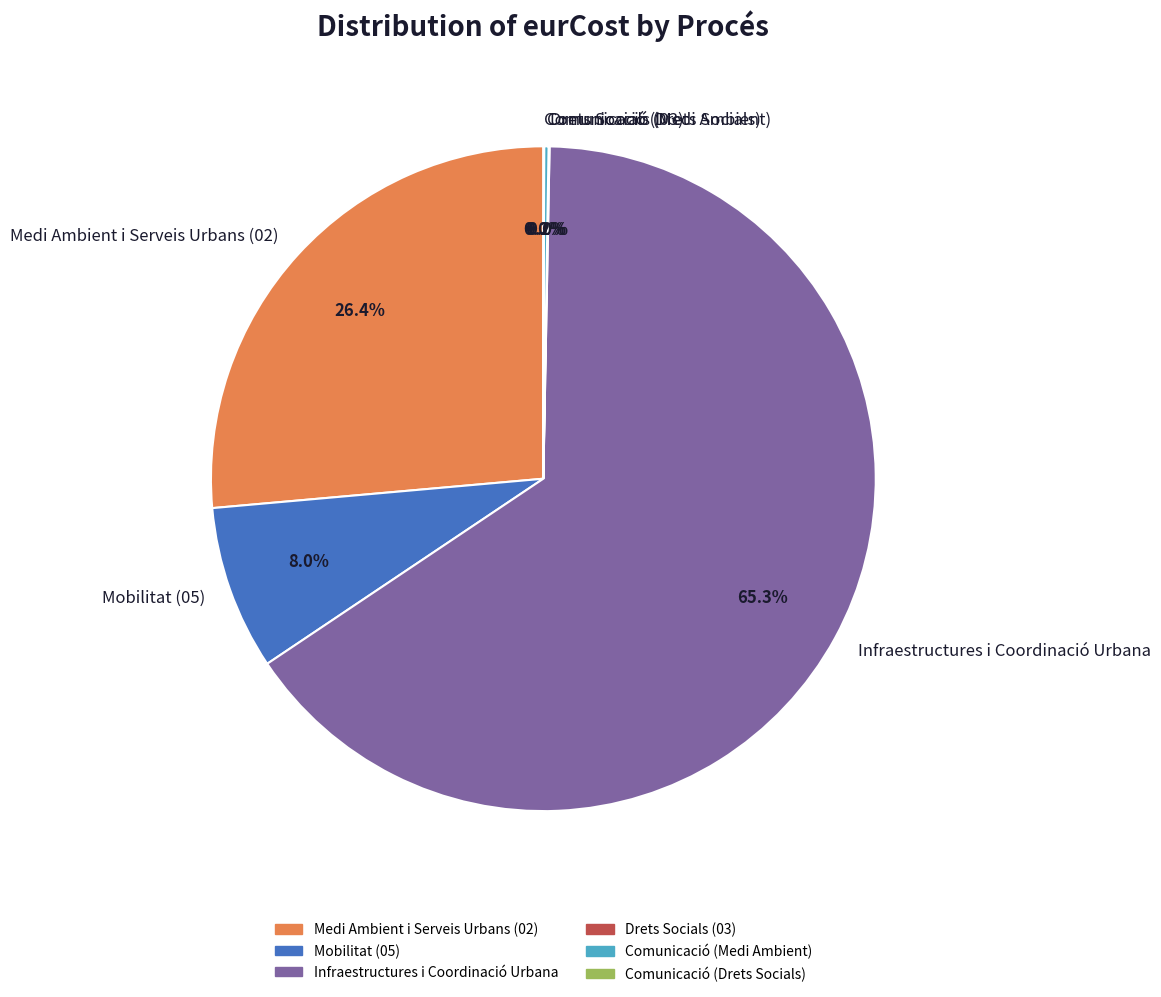

To the nearest percent, what percentage of the pie is Infraestructures i Coordinació Urbana?

65%